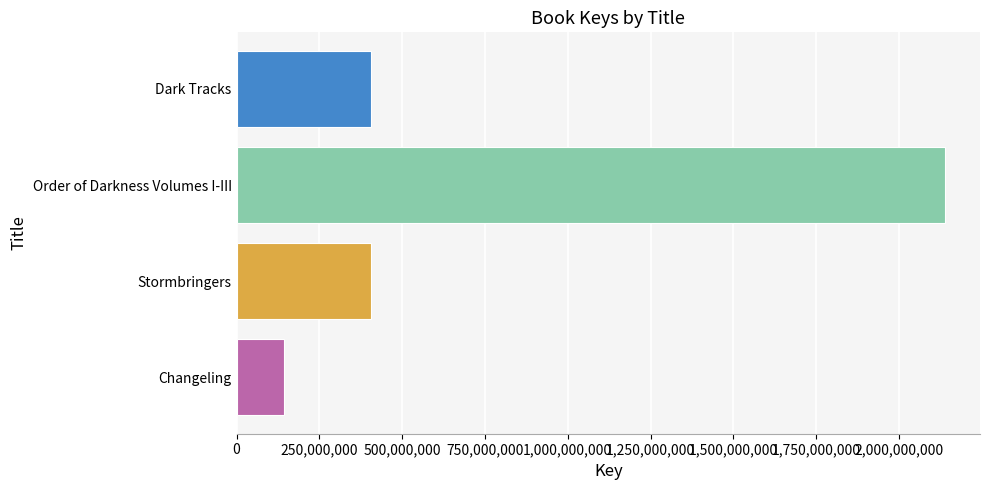

How many values are below 407104188?

2